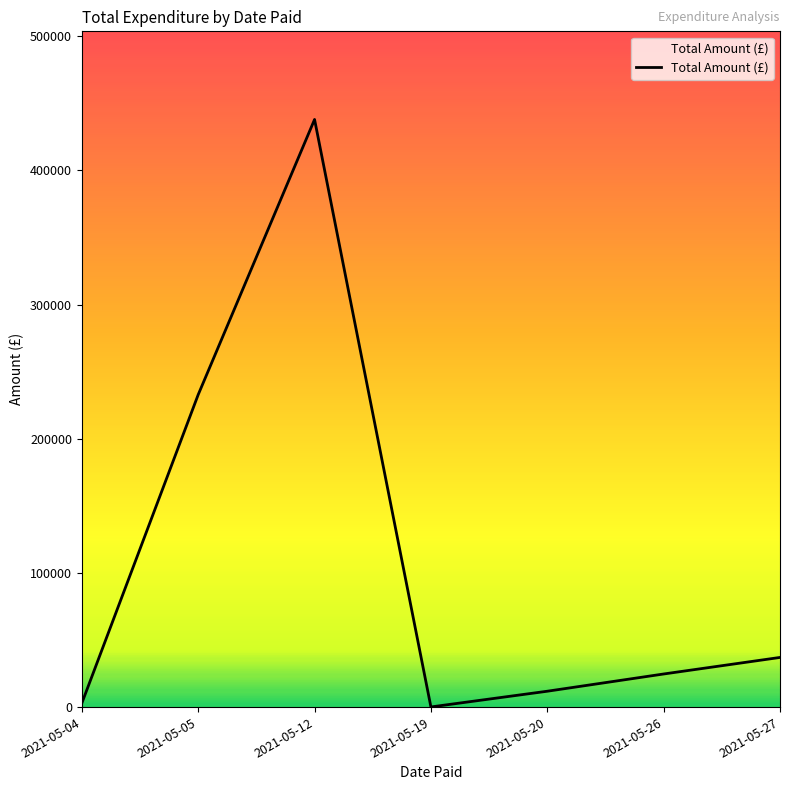

At which label is the value closest to 219050?

2021-05-05